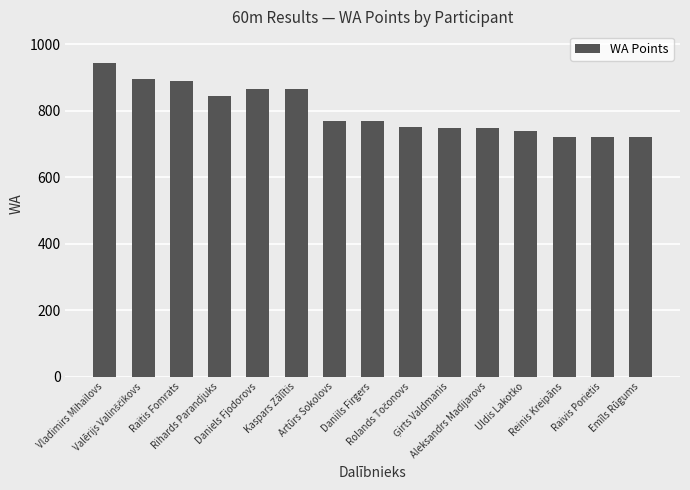

How many data points are less than 769?

7